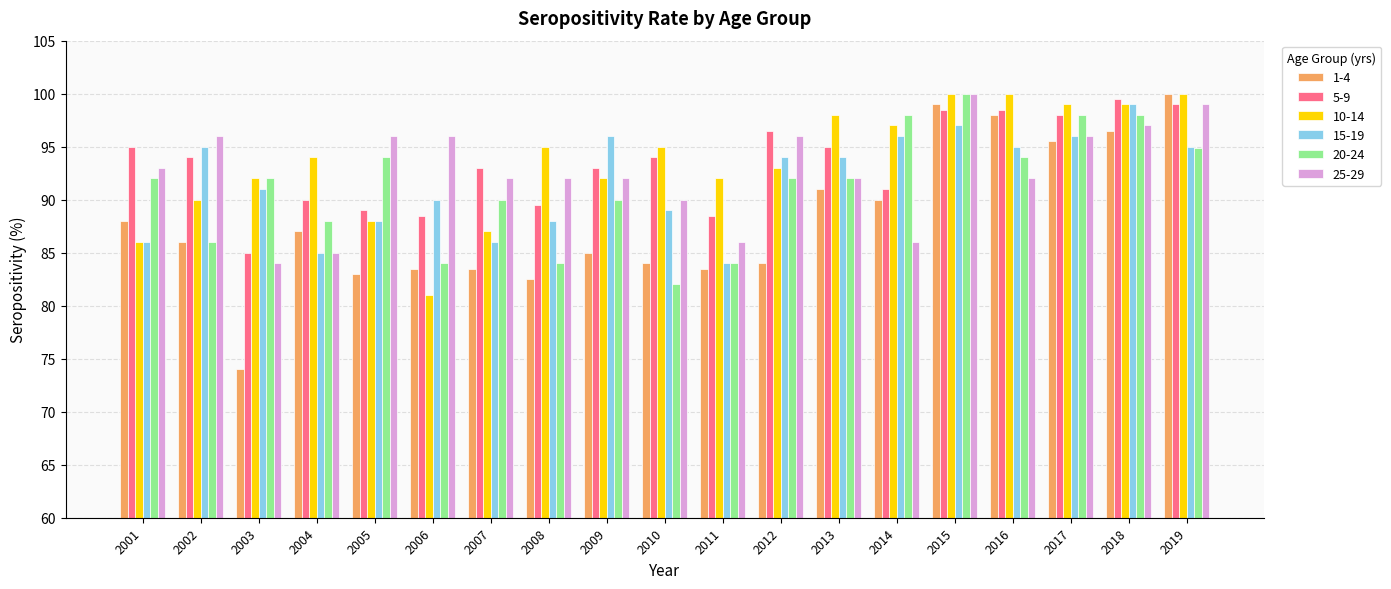

How many series are shown in this chart?

6